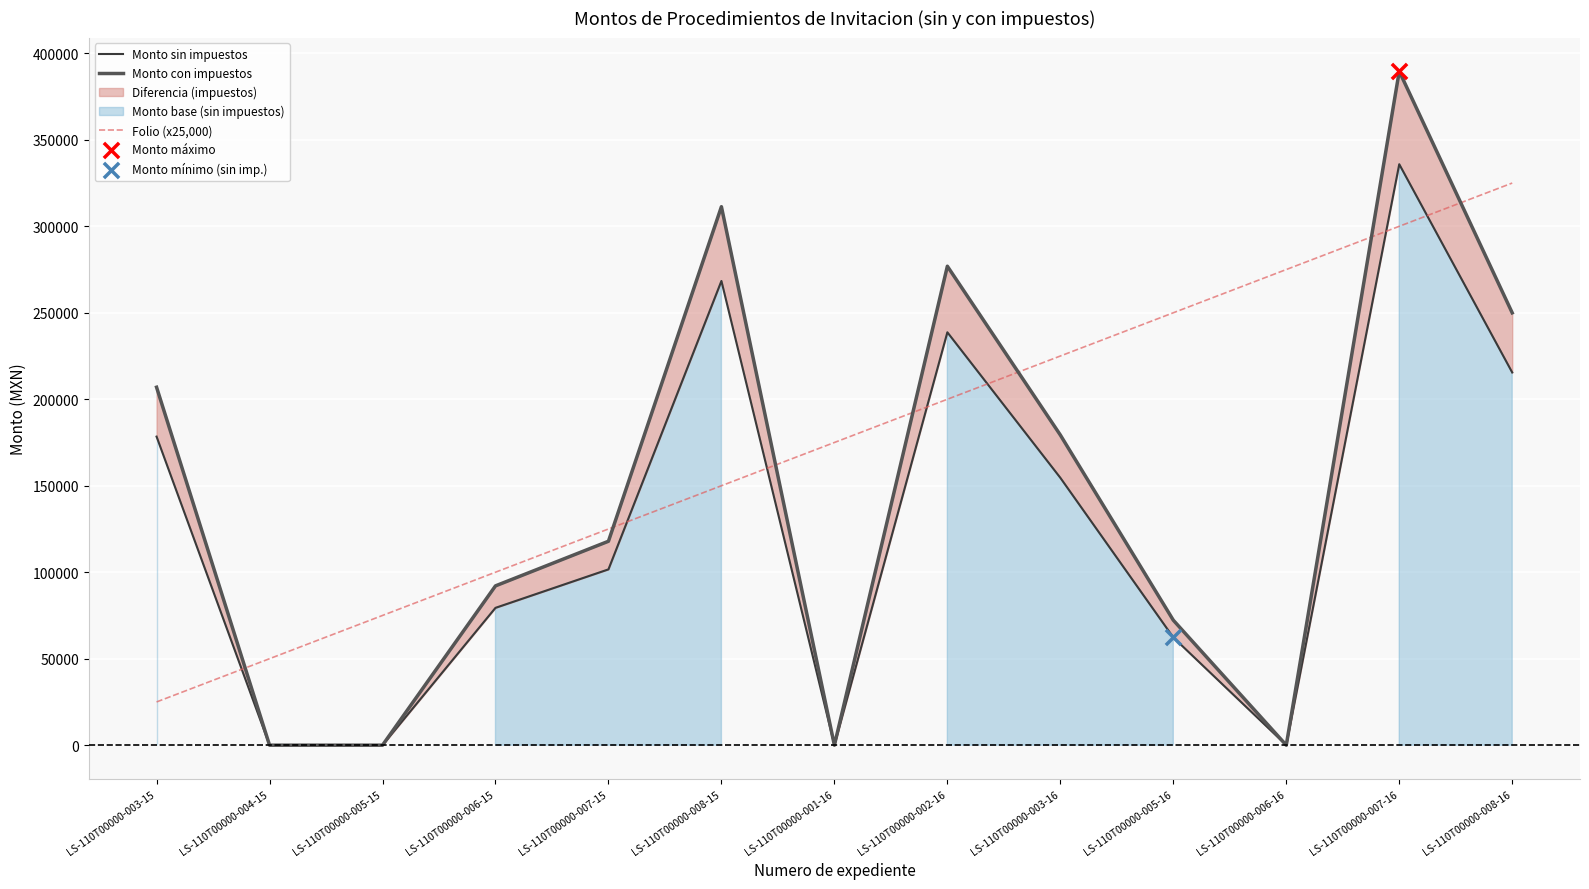

Which series contains the lowest Y value?

Monto sin impuestos